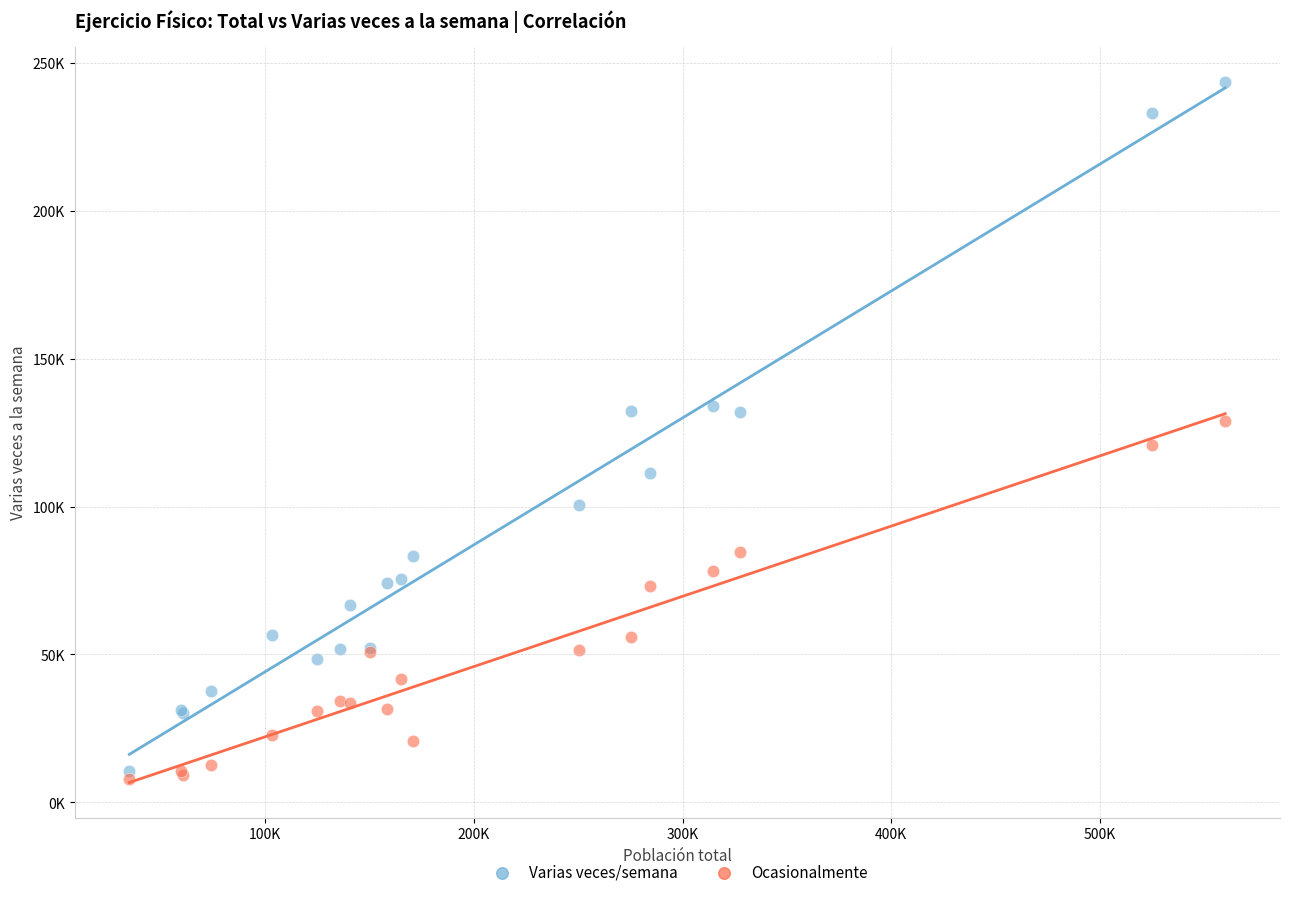

Which series has the largest Y range (max minus min)?

Varias veces/semana